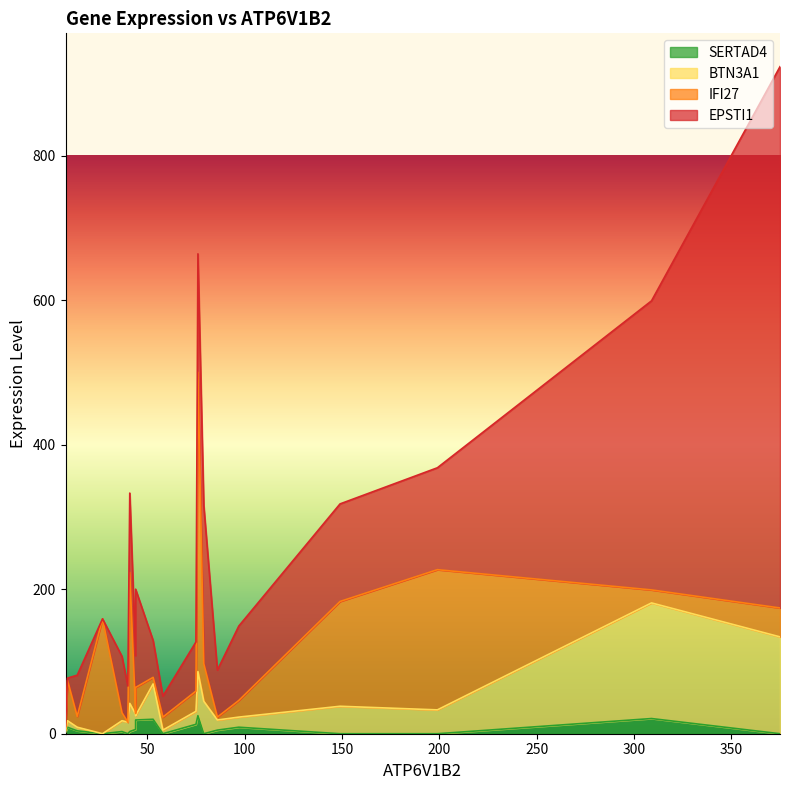

Which series has the largest total across all categories?

EPSTI1